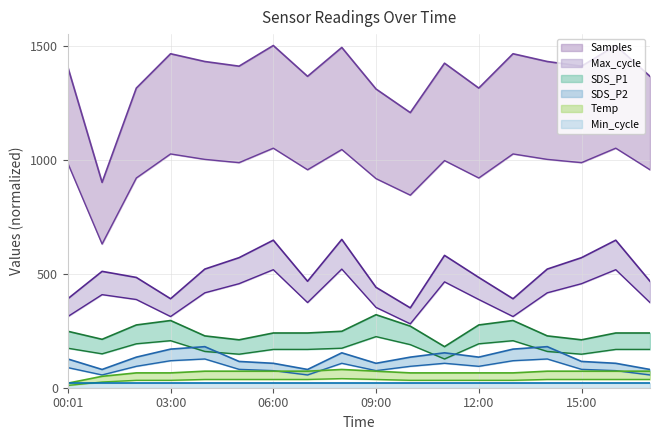

What is the difference between the SDS_P2 values at 17:00 and 10:00?

54.1